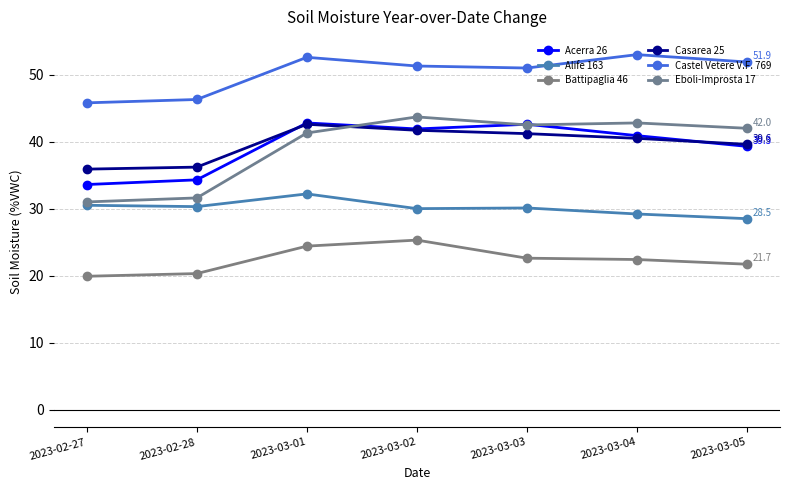

The value of Acerra 26 at 2023-02-28 is 34.3. True or false?

True